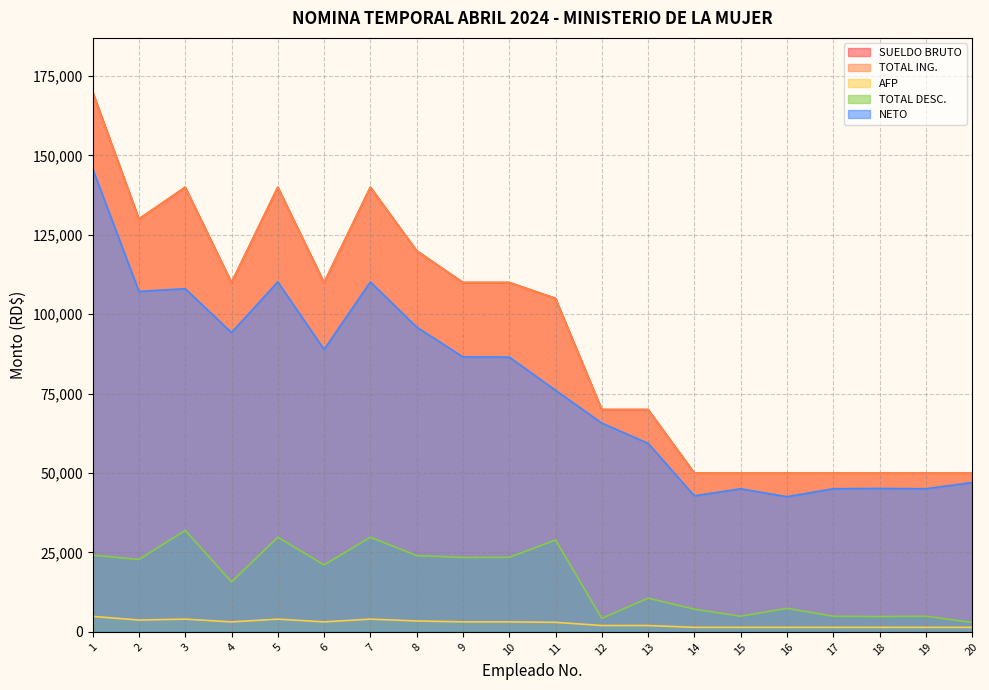

What is the sum of all TOTAL ING. values?

1875000.0